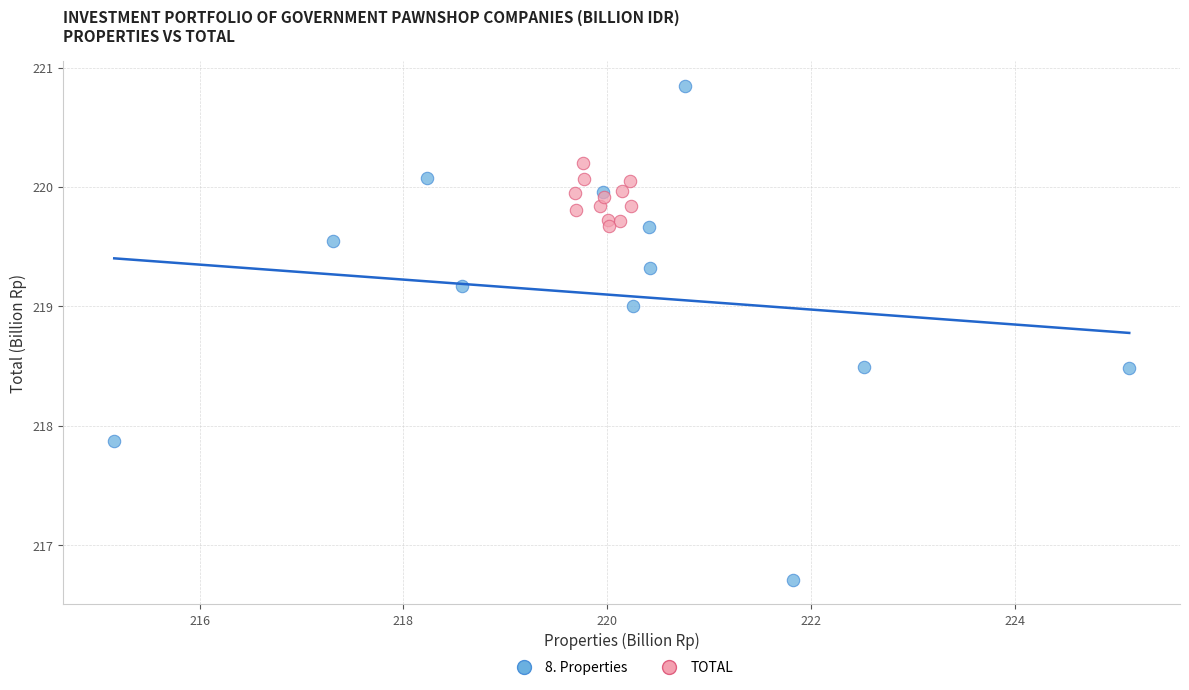

Which series has the widest spread of Y values?

8. Properties